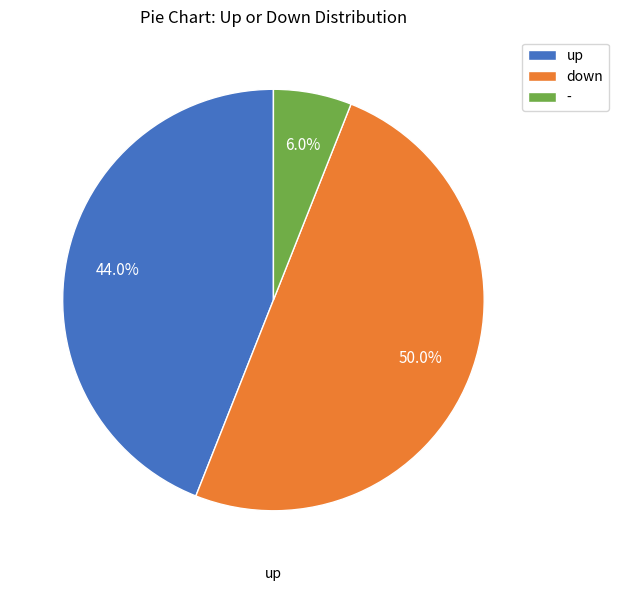

What is the largest slice in the pie chart?

down